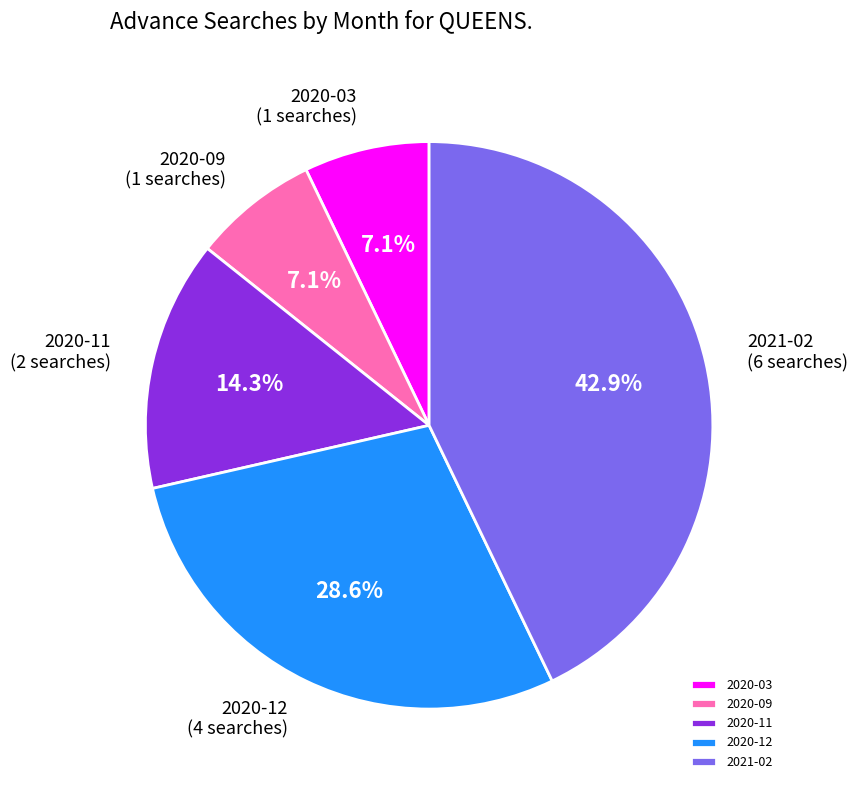

How much of the chart is everything except 2021-02?

57.1%